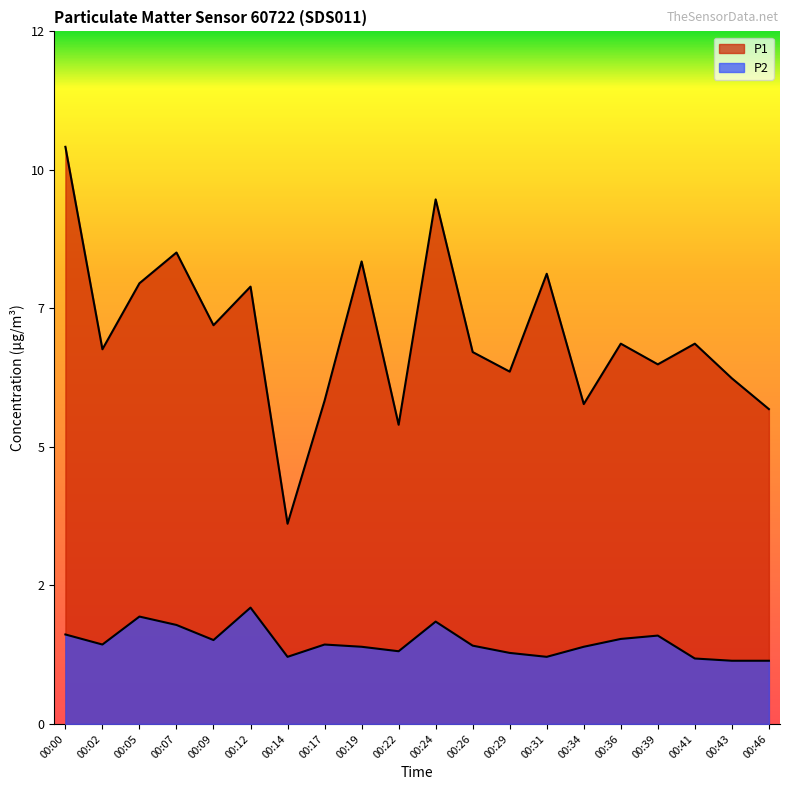

What is the value of the P1 point at the 8th from the left?

5.8